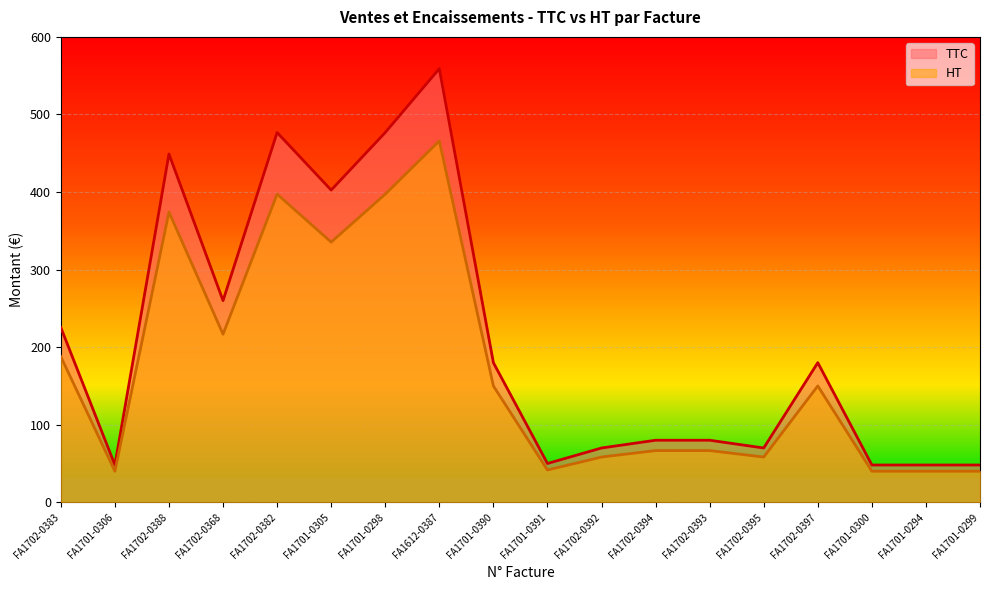

Is it true that TTC equals 48.1 at FA1701-0300?

True